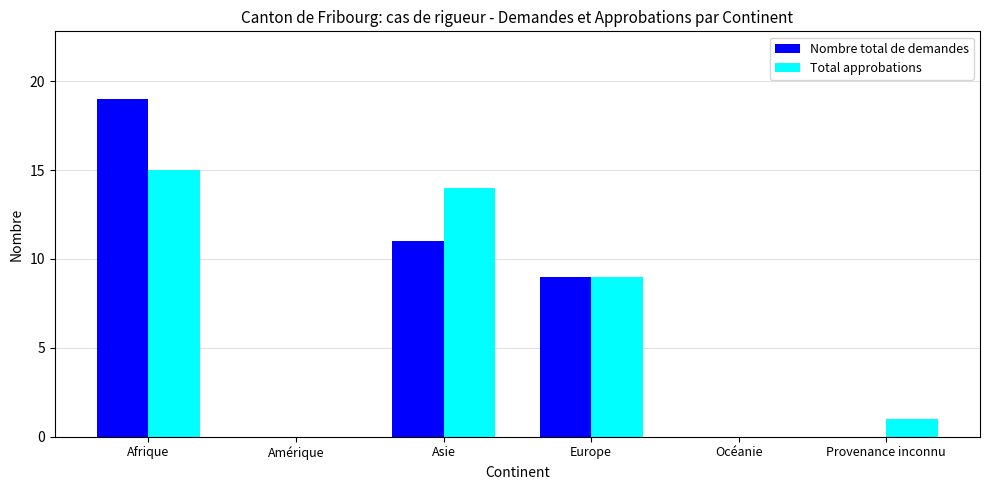

The Nombre total de demandes series shows 28 at Afrique. True or false?

False